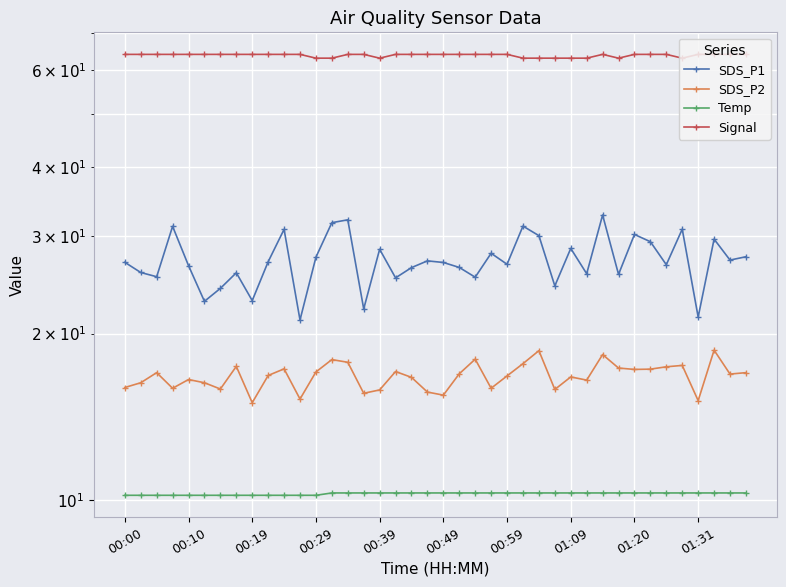

True or false: SDS_P2 has more than 2 interior local peaks.

True